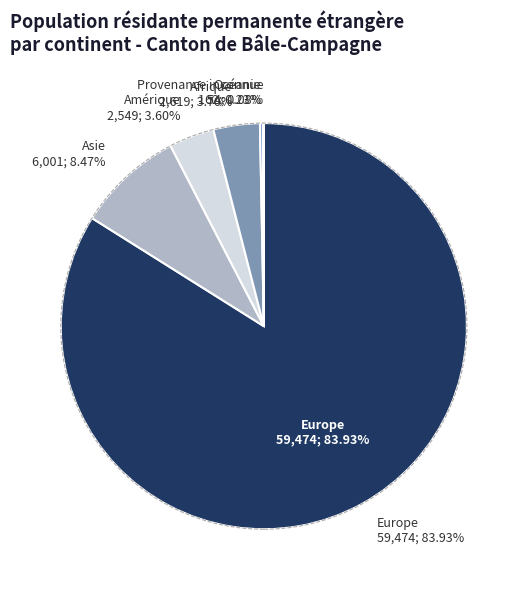

To the nearest percent, what is the difference between the Afrique and Provenance inconnue slice percentages?

4%